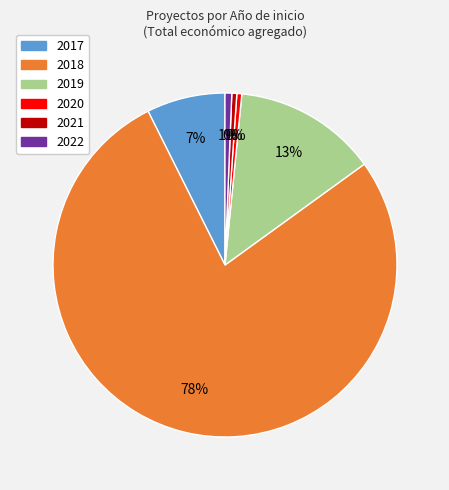

Count the number of slices in the pie.

6